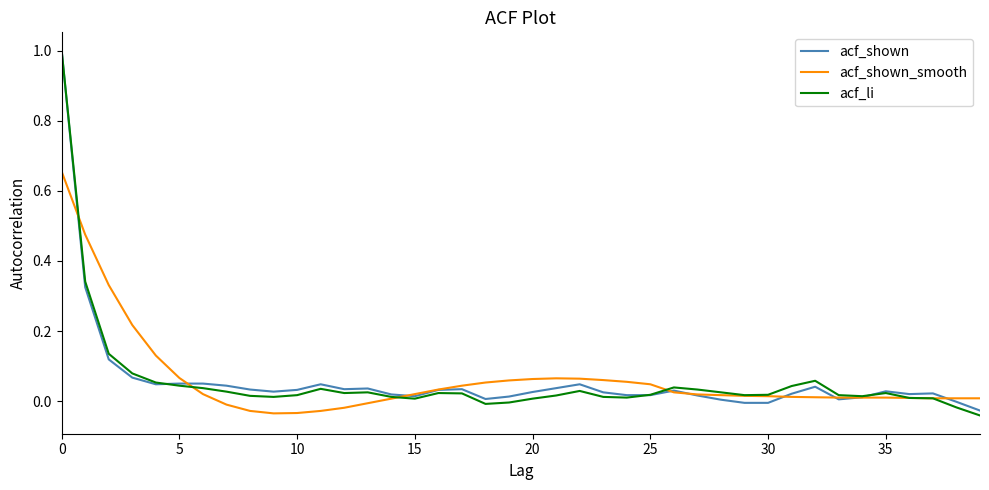

What is the highest value of the acf_li series?

1.0